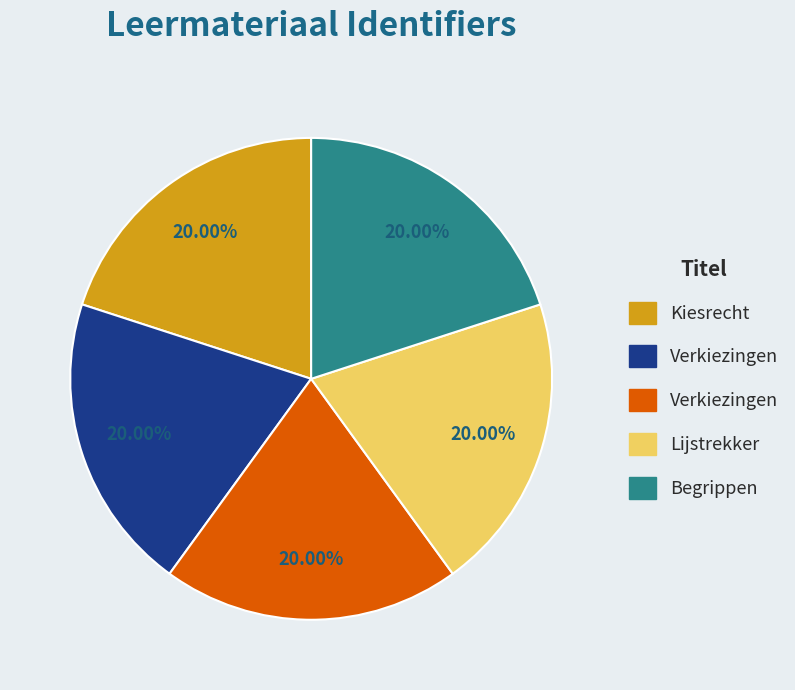

Count the number of slices in the pie.

5